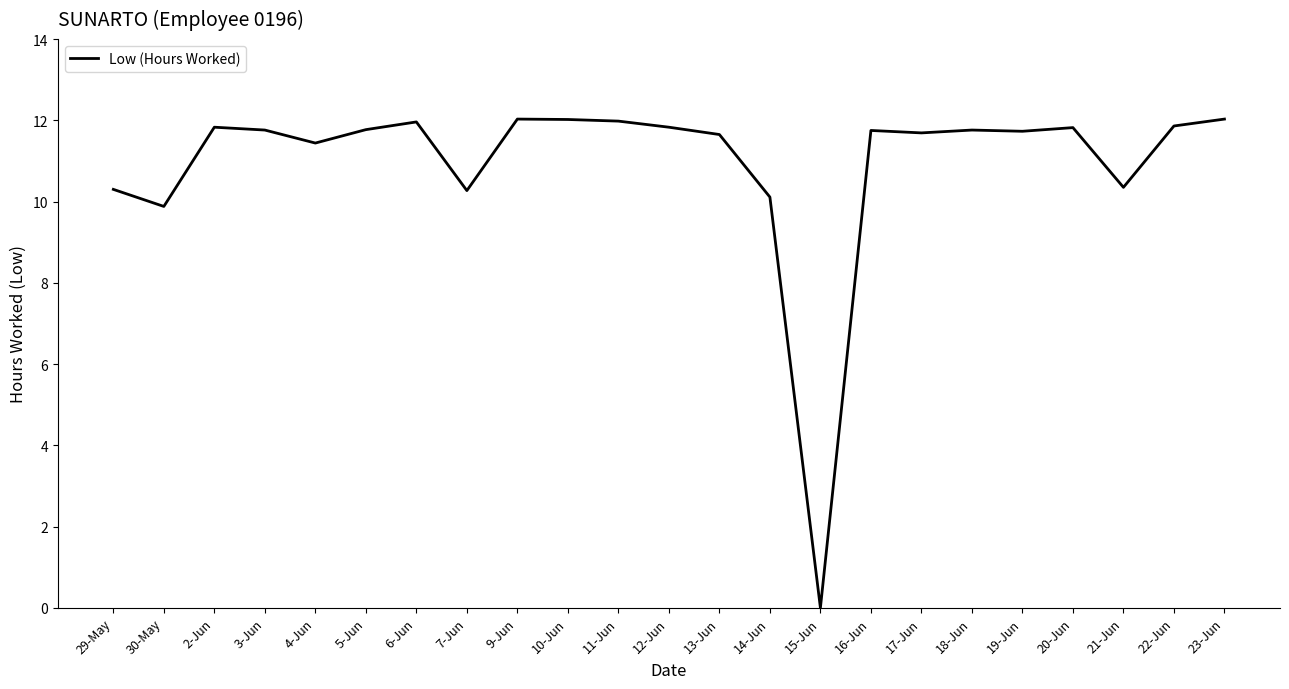

What is the difference between the maximum and minimum values?

12.0